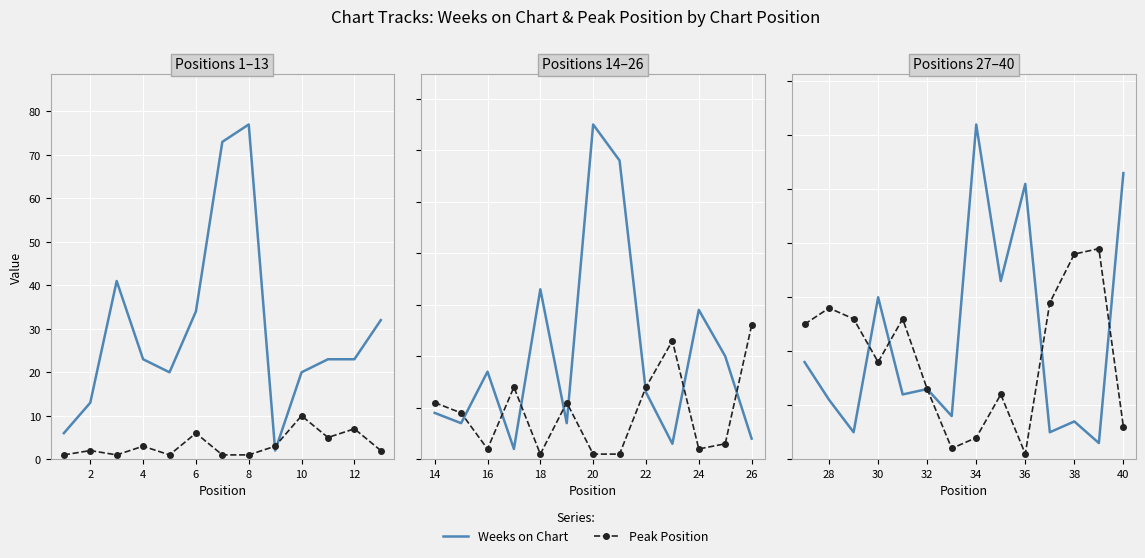

What is the value of the Peak Position point at the 8th from the left?

4